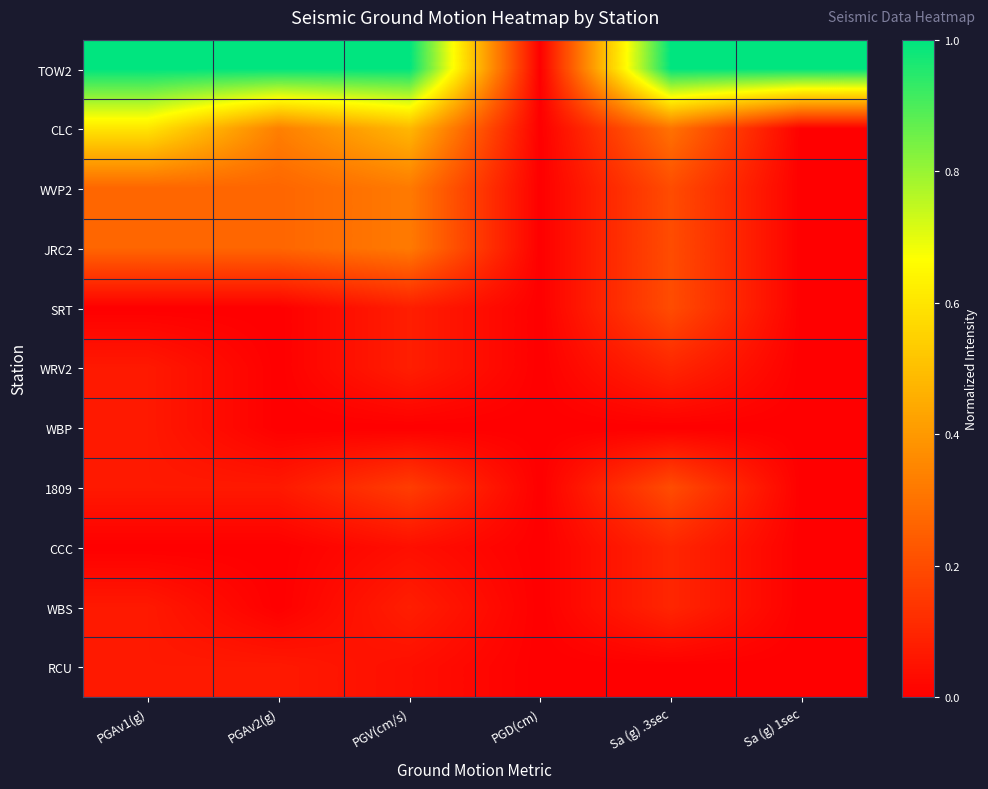

What is the total value across all series at Sa (g) 1sec?

1.0